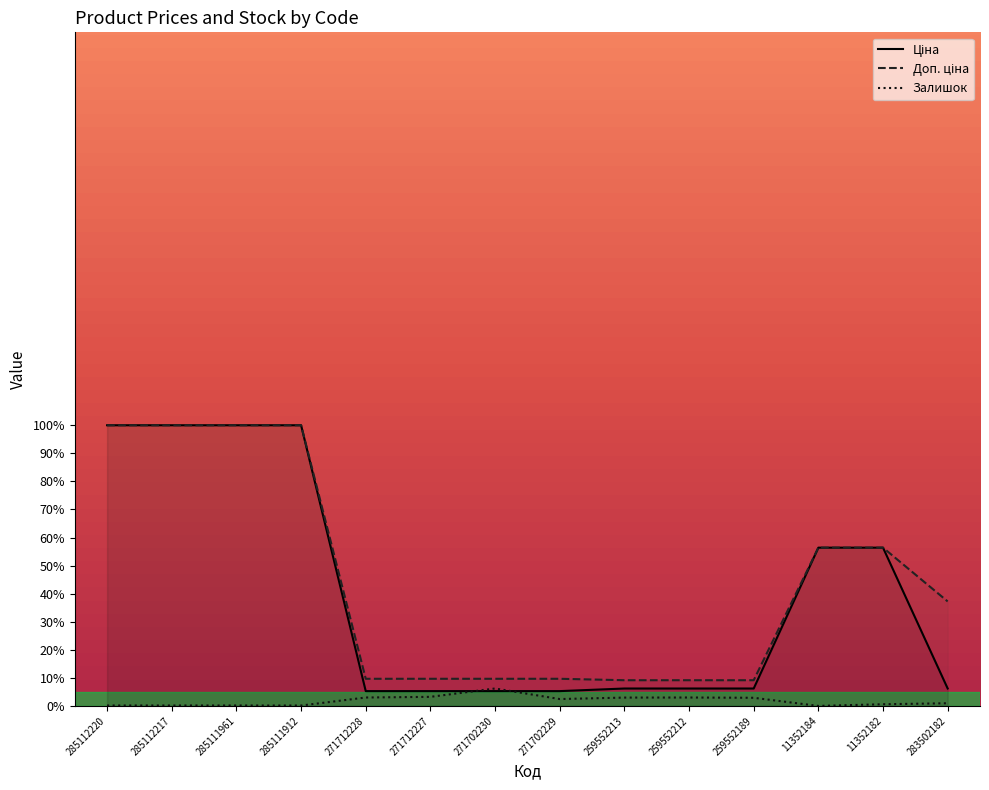

What is the average value of the Залишок series?

1.8